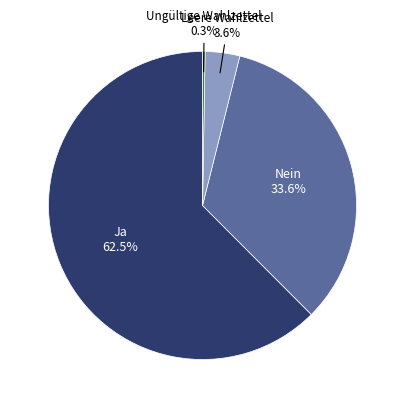

Does Ja account for over 50% of the chart?

Yes